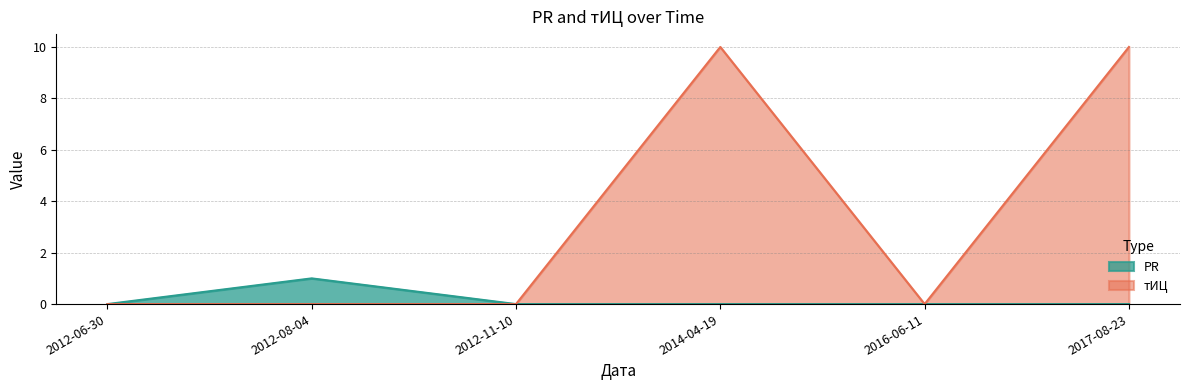

What is the difference between the тИЦ values at 2017-08-23 and 2012-08-04?

10